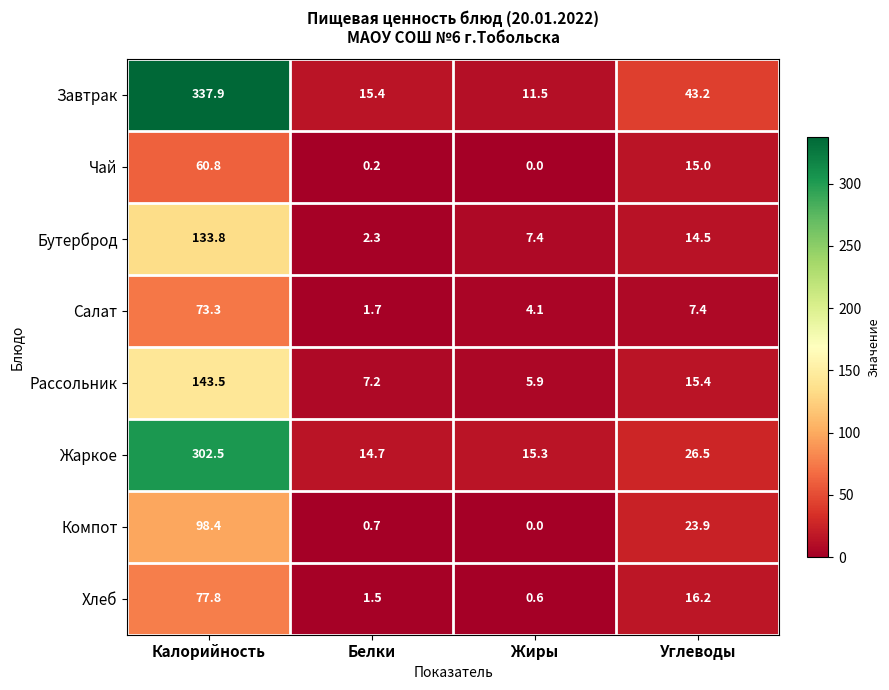

Which series has the largest range (max minus min)?

Завтрак